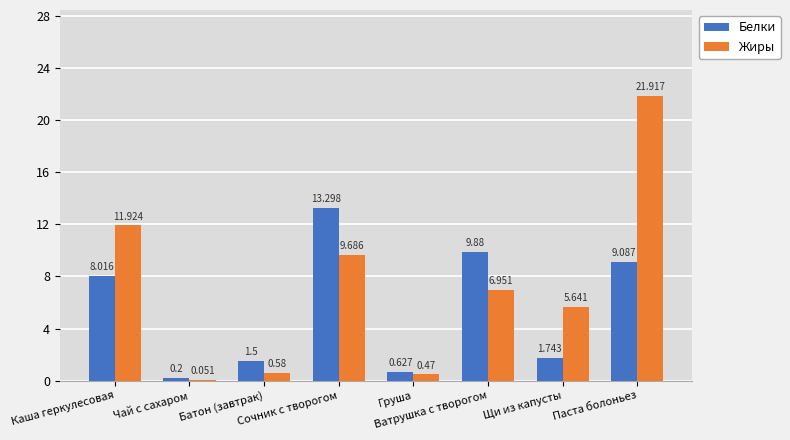

Which series has the largest total across all categories?

Жиры